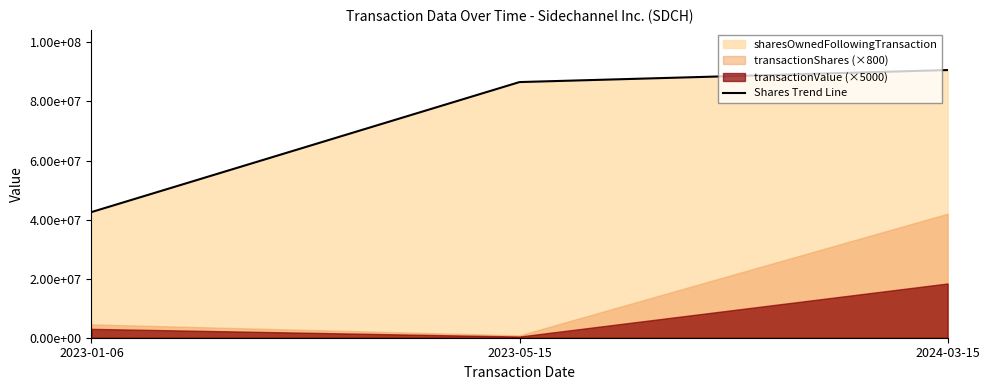

Approximately how many times larger is the value at 2024-03-15 compared to 2023-05-15?

1.0